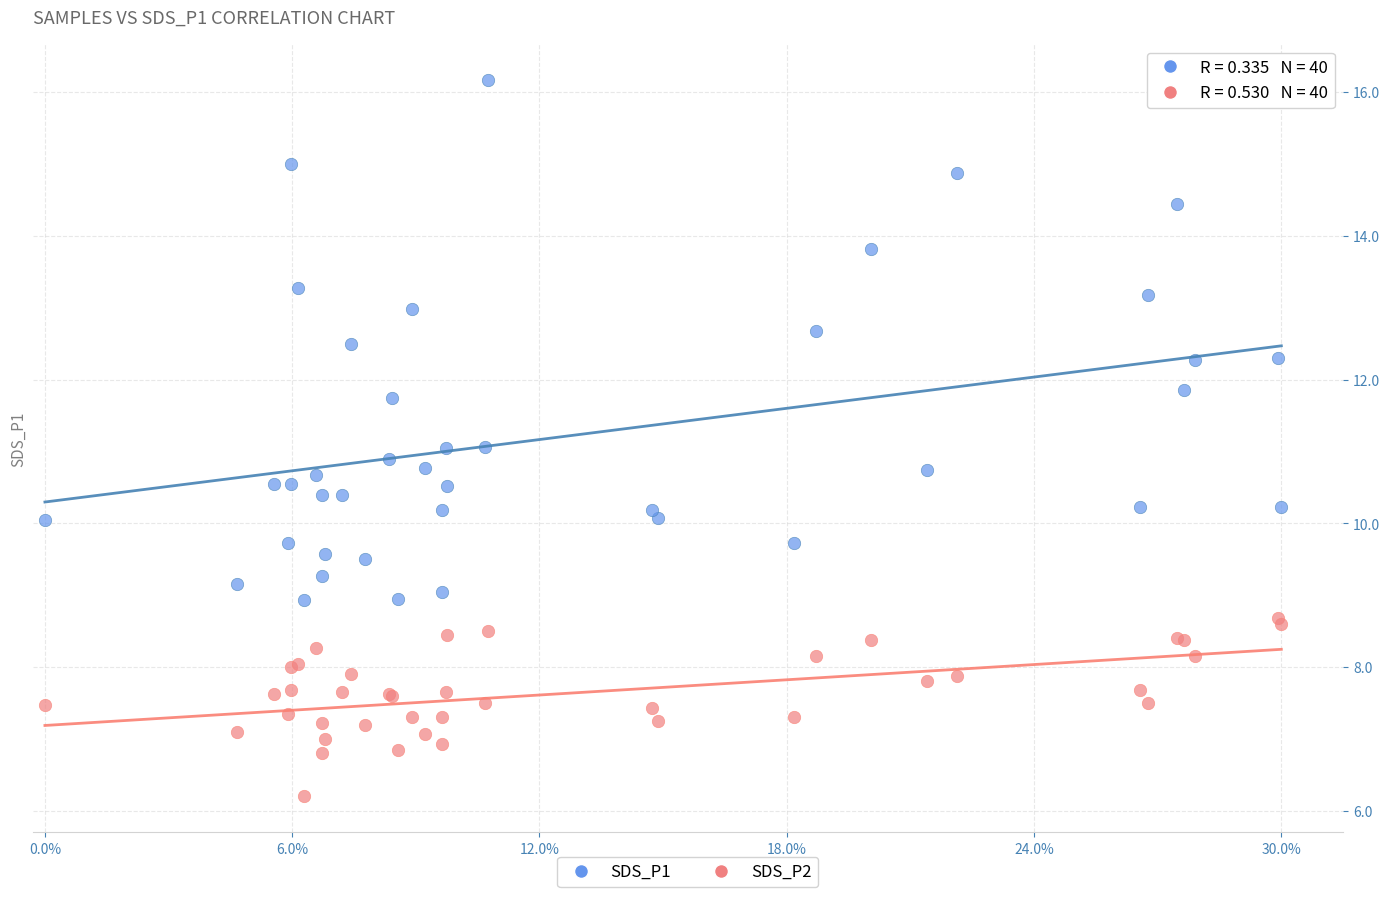

Which series reaches the maximum Y coordinate?

SDS_P1